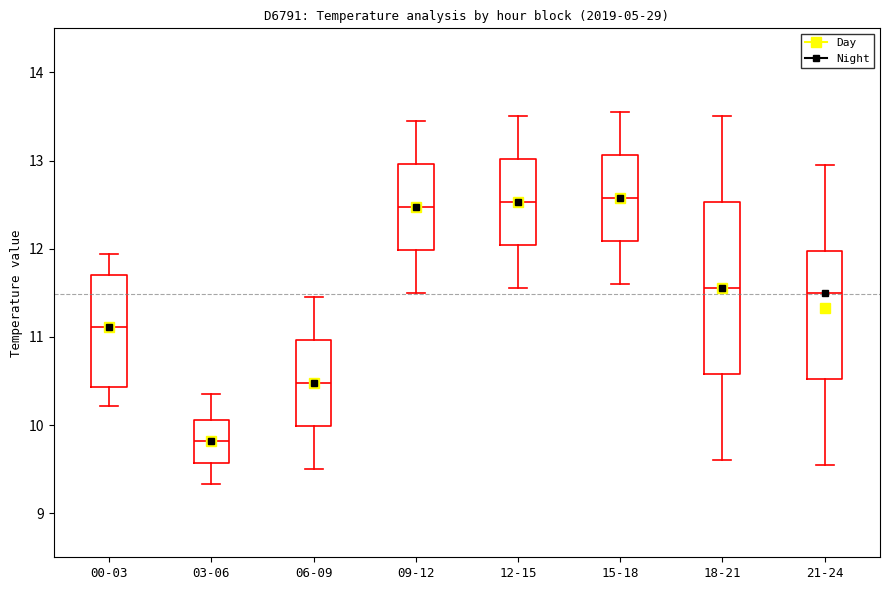

Where is the upper edge of the box for 09-12 on the y-axis? The values are not printed on the chart, so give them approximately, as read against the axis.

13.0